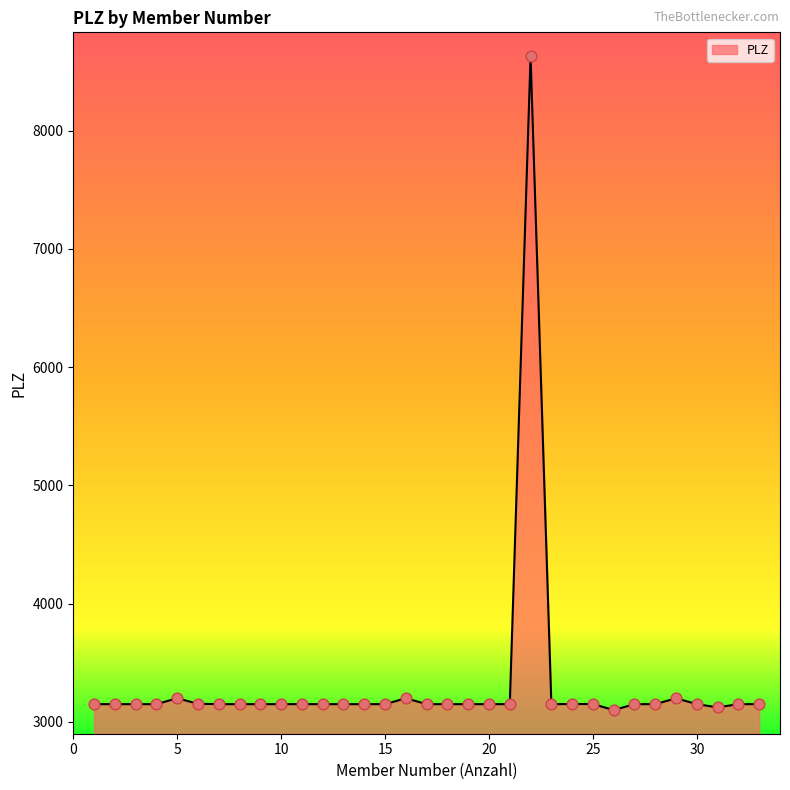

What is the difference between the maximum and minimum values?

5530